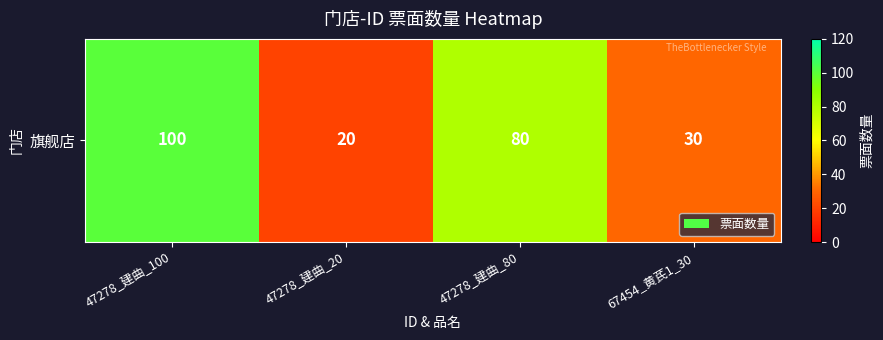

Is it true that the value at 67454_黄芪1_30 is 6?

False